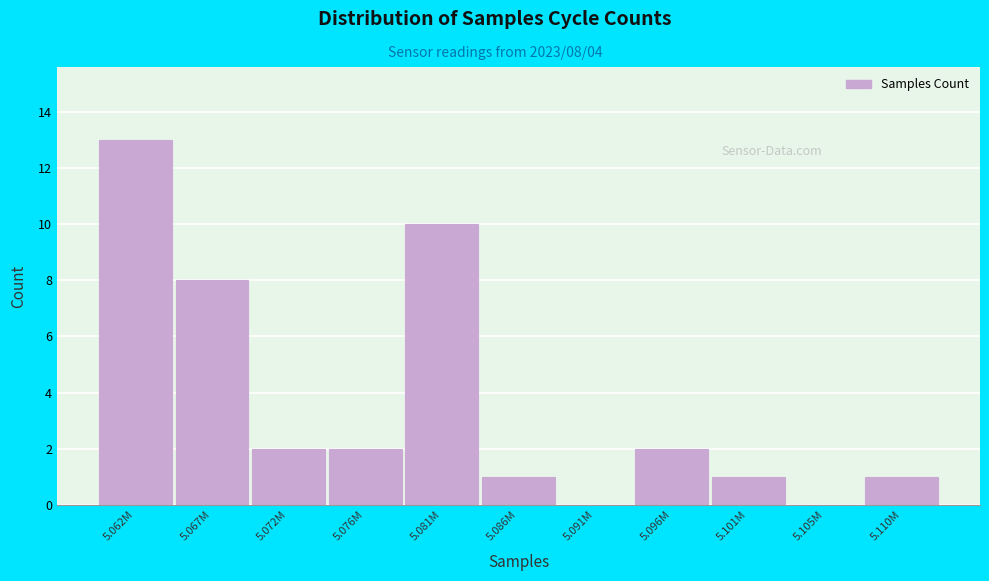

Reading left to right, list all the values displayed in this chart.

5.062M=13	5.067M=8	5.072M=2	5.076M=2	5.081M=10	5.086M=1	5.091M=0	5.096M=2	5.101M=1	5.105M=0	5.110M=1